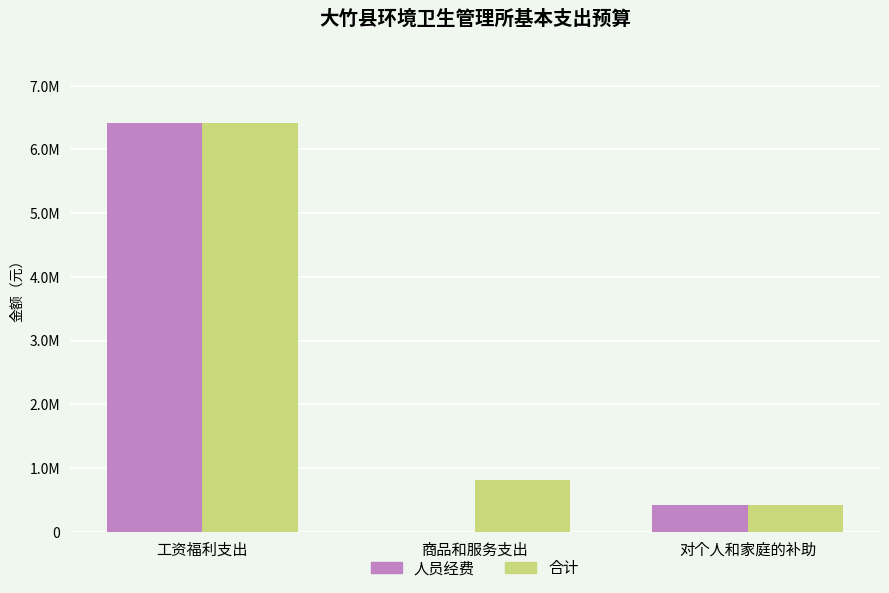

Reading right to left, what are all the values shown in this chart?

人员经费: 对个人和家庭的补助=414811.7	商品和服务支出=0.0	工资福利支出=6411557.0
合计: 对个人和家庭的补助=414811.7	商品和服务支出=813728.0	工资福利支出=6411557.0